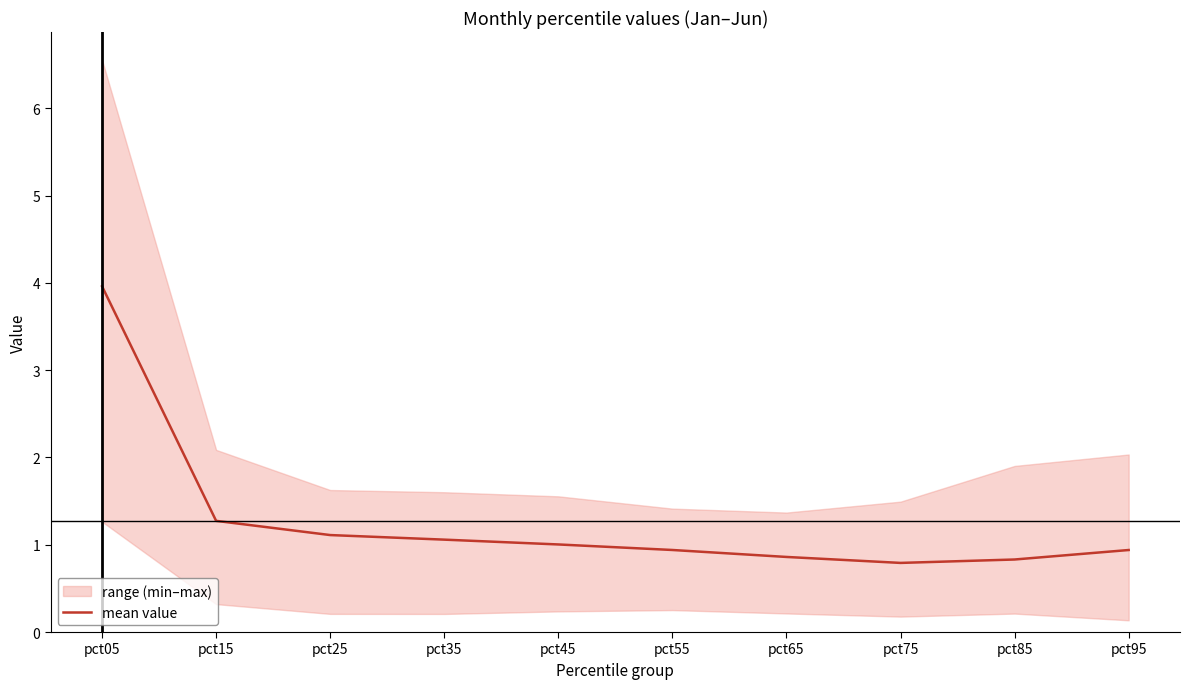

Rank the categories by value from highest to lowest.

pct05, pct15, pct25, pct35, pct45, pct55, pct95, pct65, pct85, pct75